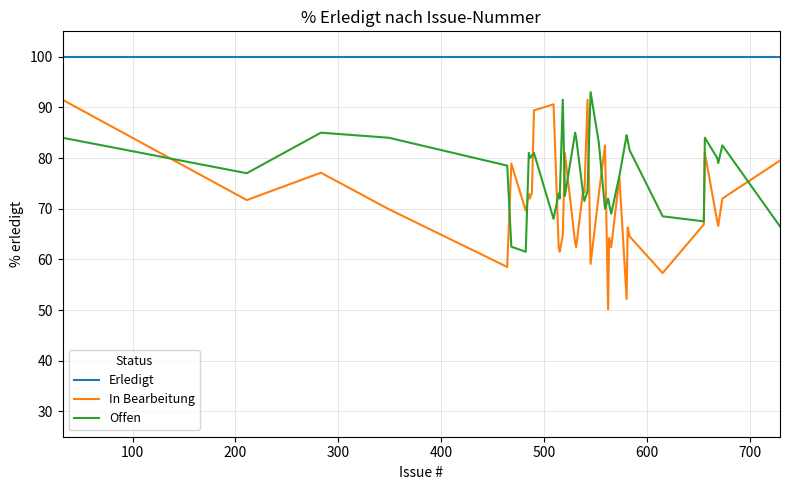

What is the difference between the maximum and minimum values in the In Bearbeitung series?

41.4